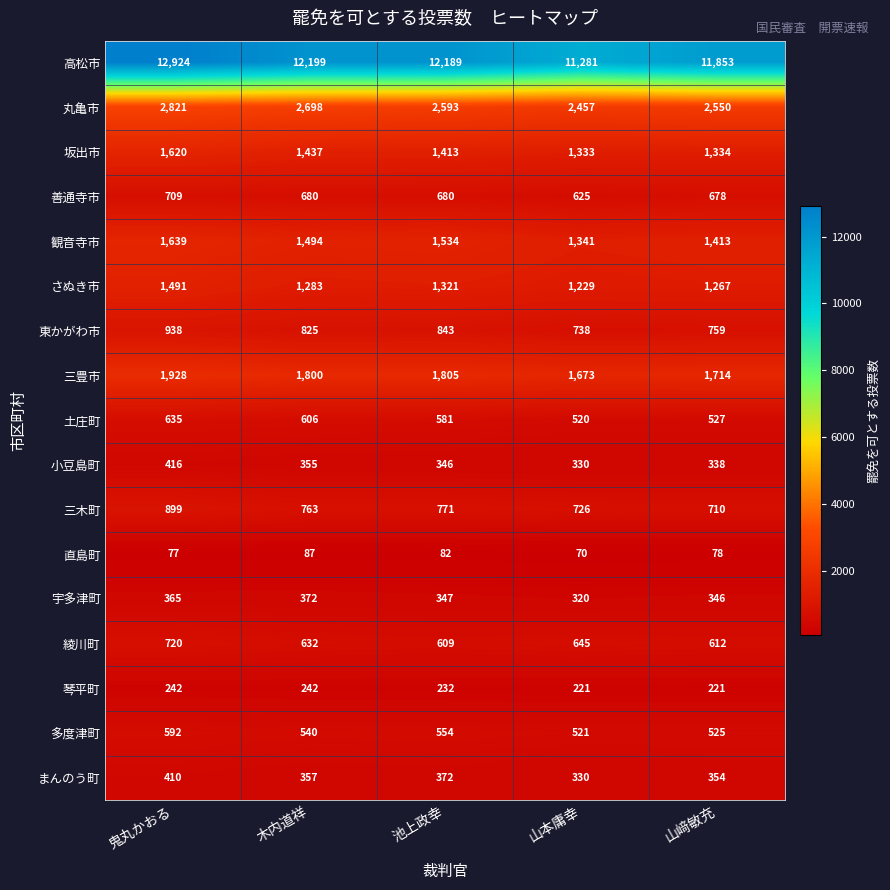

At how many categories does at least one series exceed 10487?

5